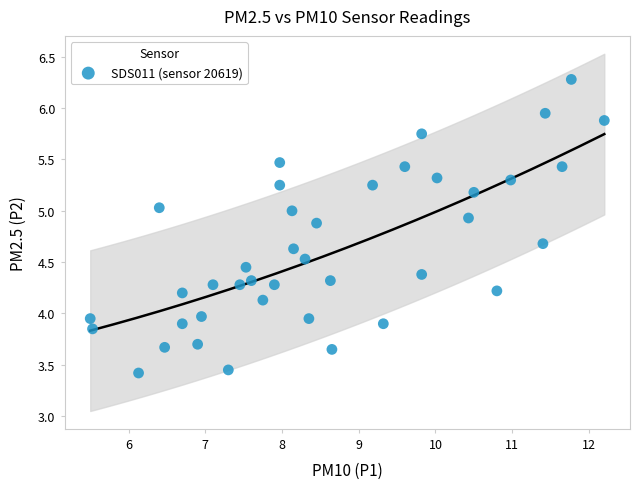

What is the range of X values (max minus min)?

6.7